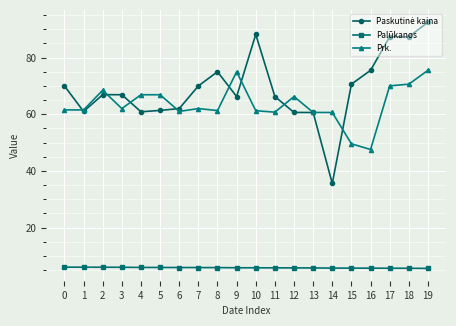

What is the value of the Prk. point at the 8th from the left?

62.0